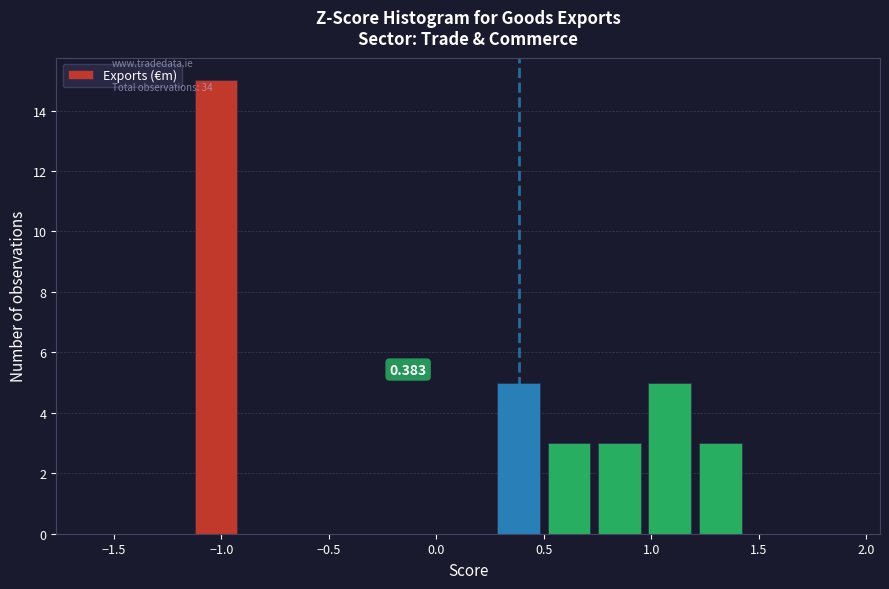

Over which range of the x-axis is the bar tallest?

-1.15 to -0.90